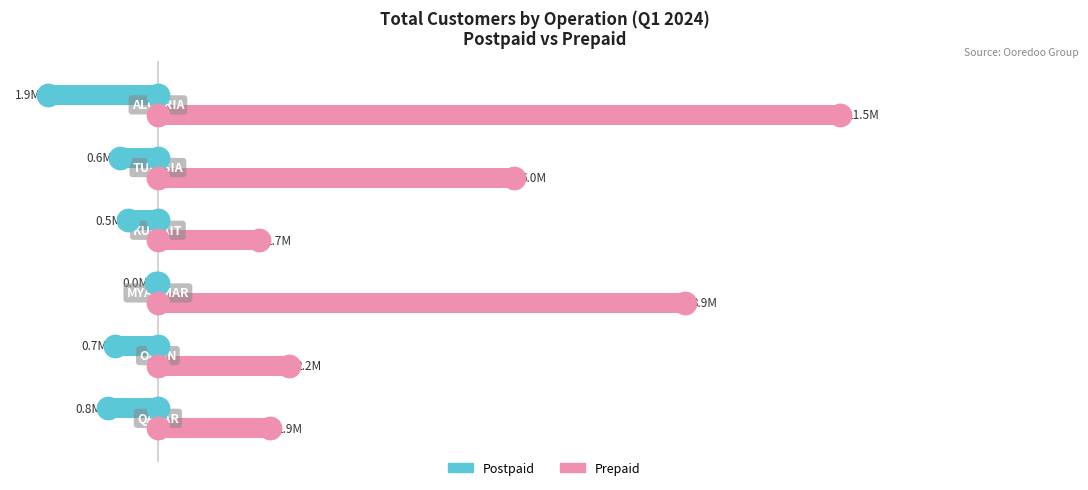

Which series contains the highest Y value?

Prepaid